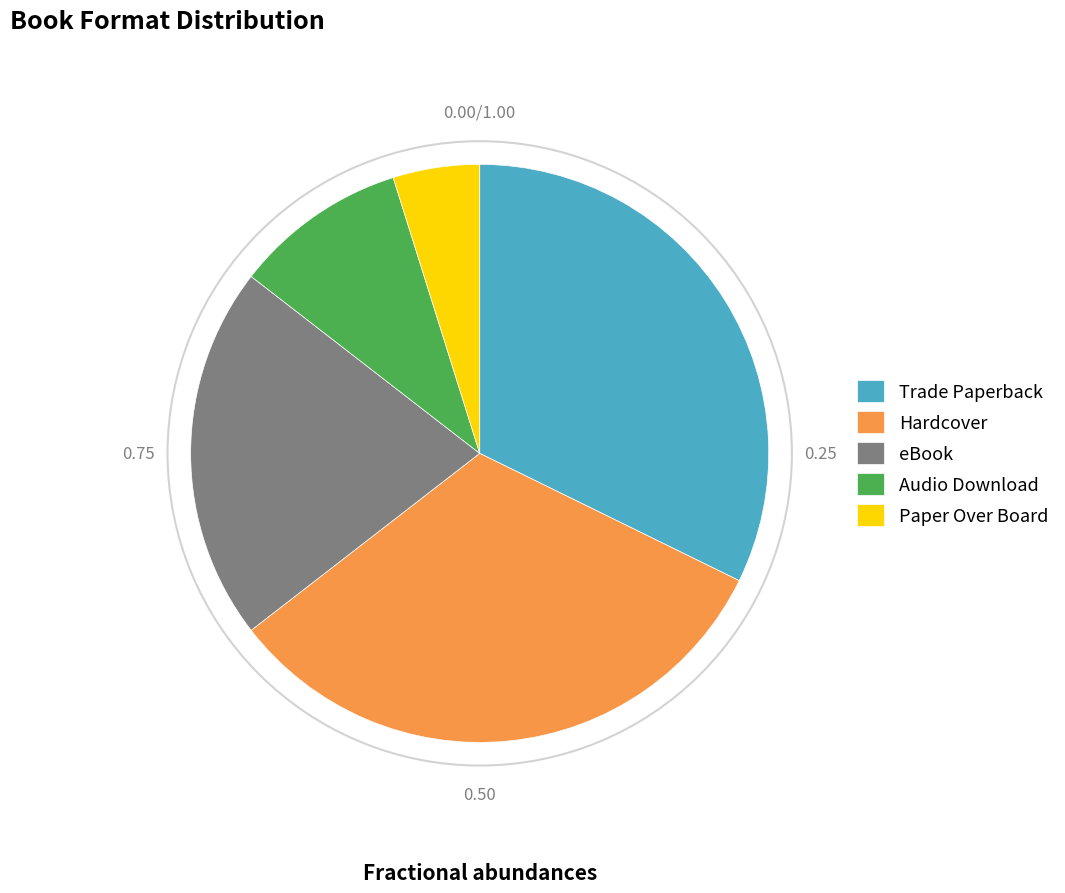

Is the sum of Trade Paperback and Hardcover greater than half?

Yes